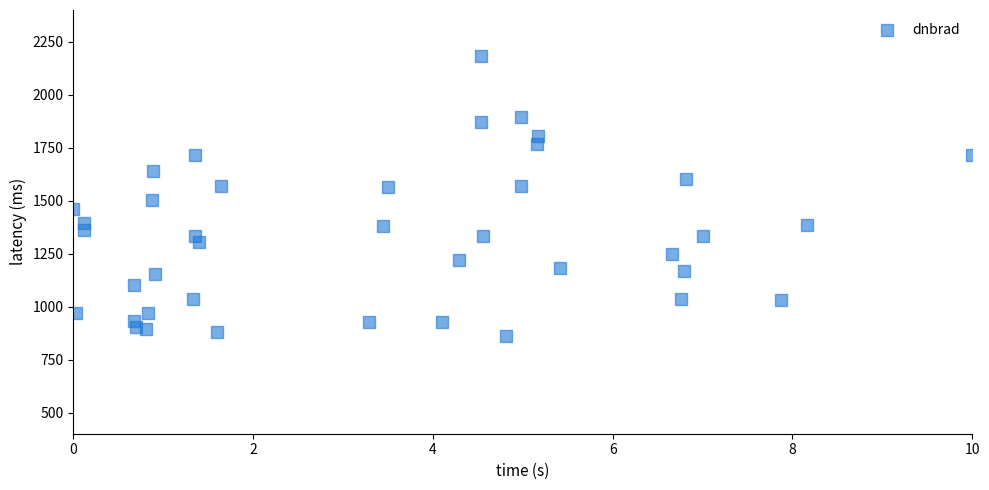

What is the range of Y values (max minus min)?

1322.0